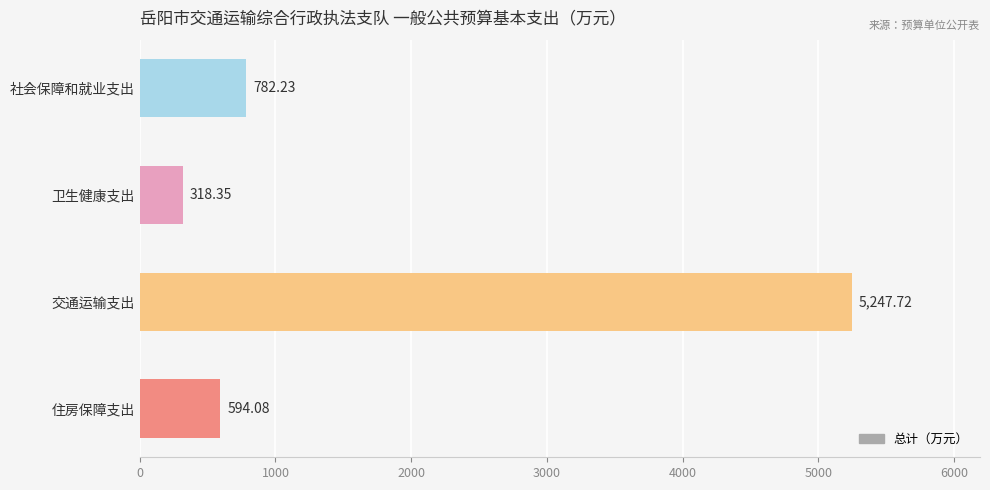

What is the sum of the values at 社会保障和就业支出 and 住房保障支出?

1376.3